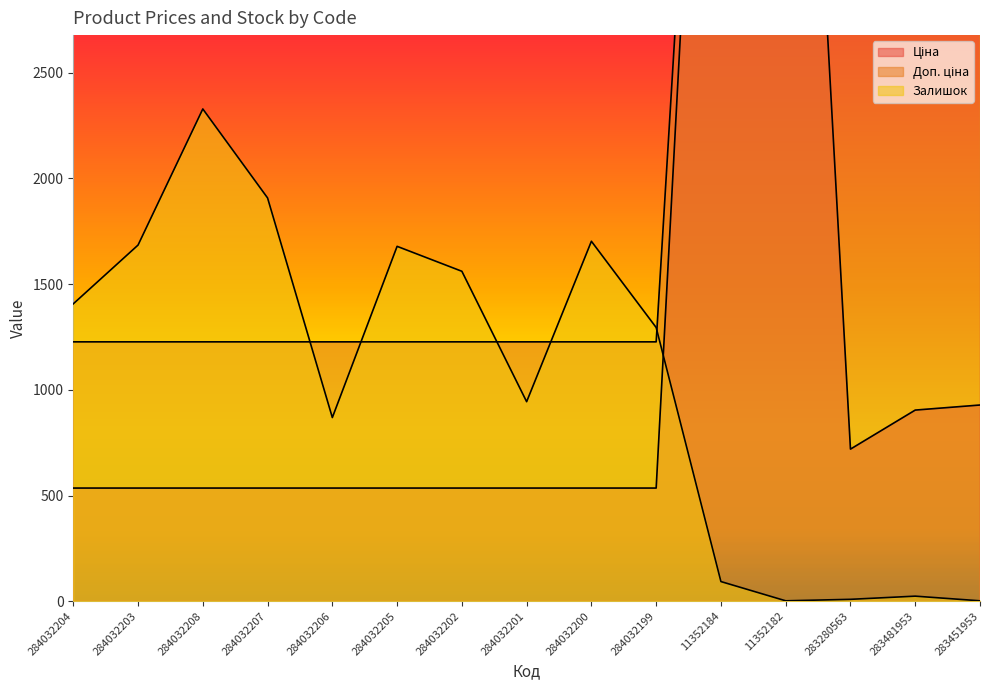

Rank the categories by Залишок value from lowest to highest.

11352182, 283451953, 283280563, 283481953, 11352184, 284032206, 284032201, 284032199, 284032204, 284032202, 284032205, 284032203, 284032200, 284032207, 284032208